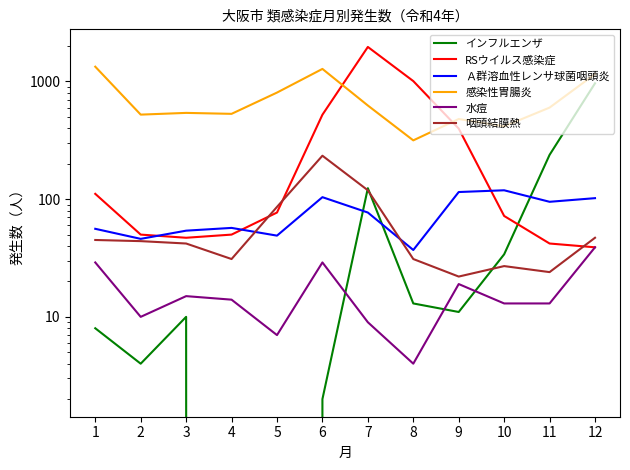

What is the maximum value shown in the chart?

1966